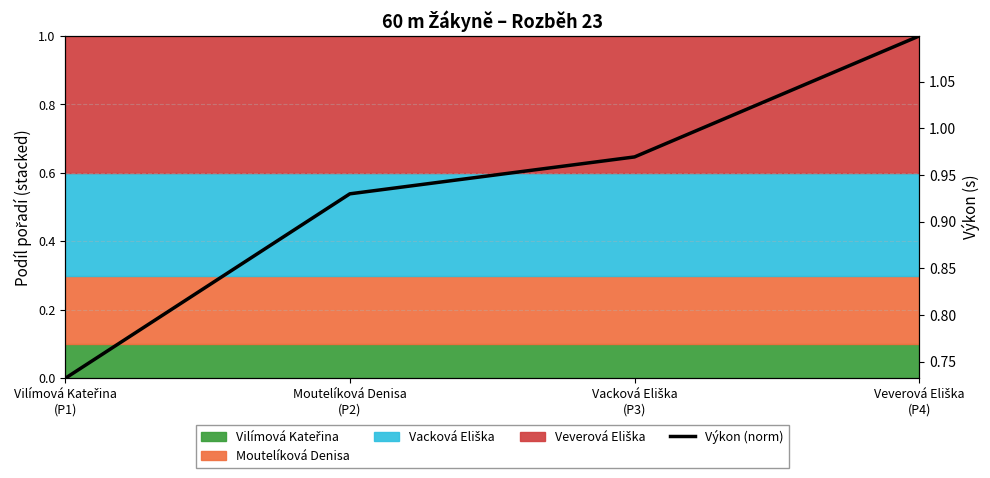

Which has a higher value, Moutelíková Denisa
(P2) or Veverová Eliška
(P4)?

Veverová Eliška
(P4)